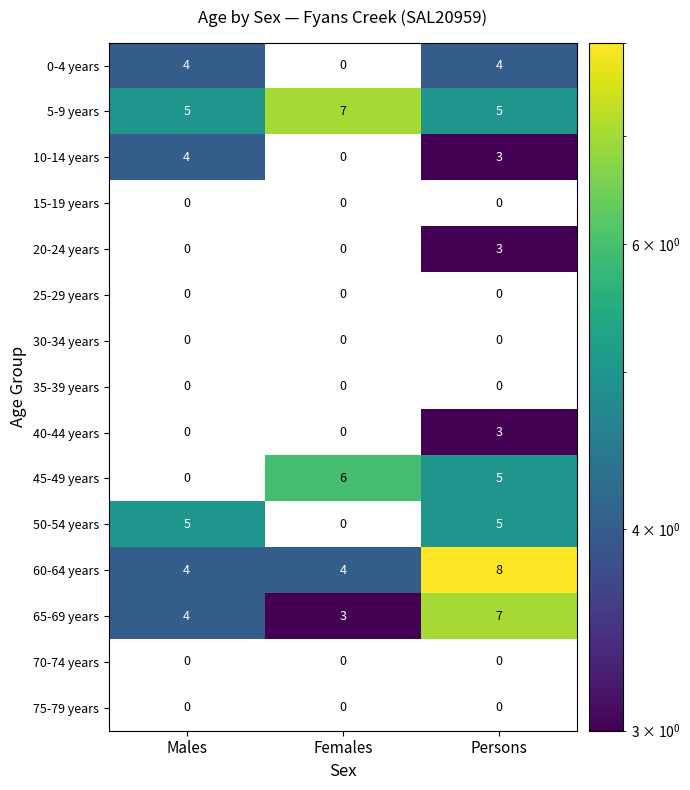

What is the spread (max minus min) of values at Females?

7